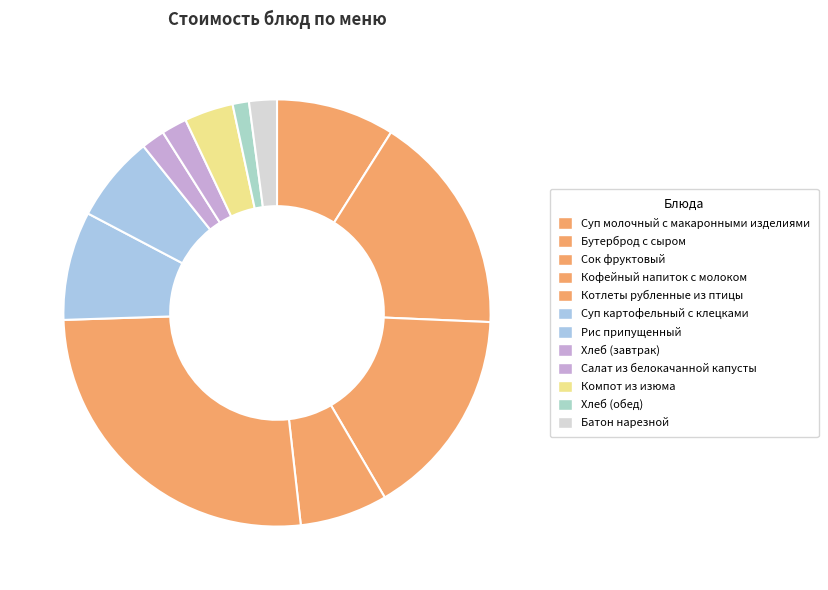

How much of the chart is everything except Сок фруктовый?

84.1%